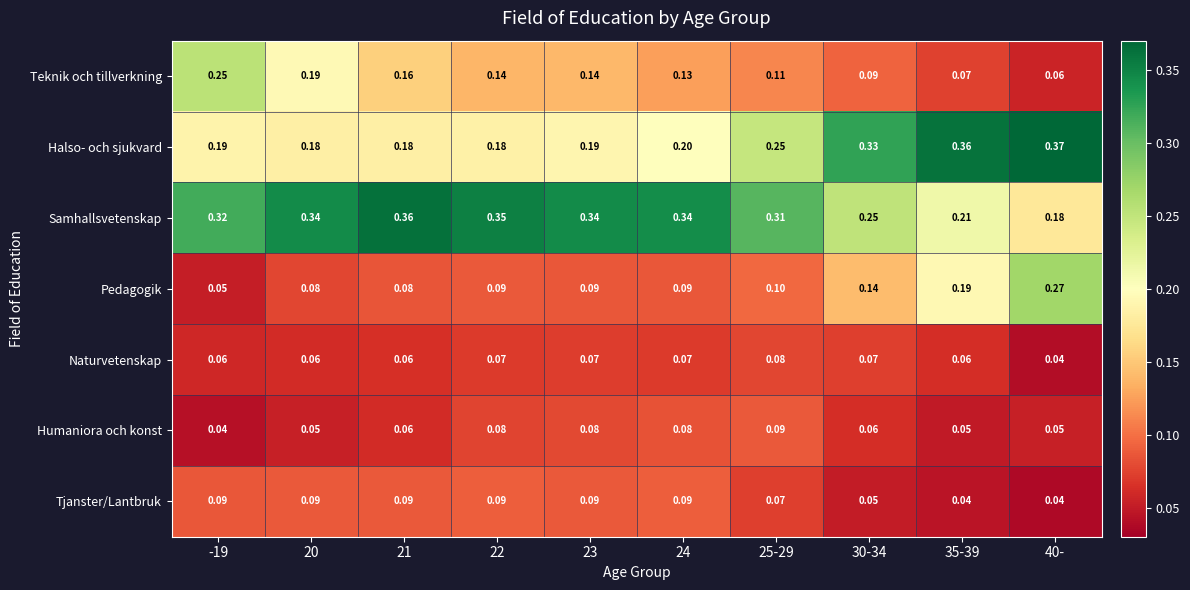

Rank the series at 25-29 from lowest to highest value.

Tjanster/Lantbruk, Naturvetenskap, Humaniora och konst, Pedagogik, Teknik och tillverkning, Halso- och sjukvard, Samhallsvetenskap